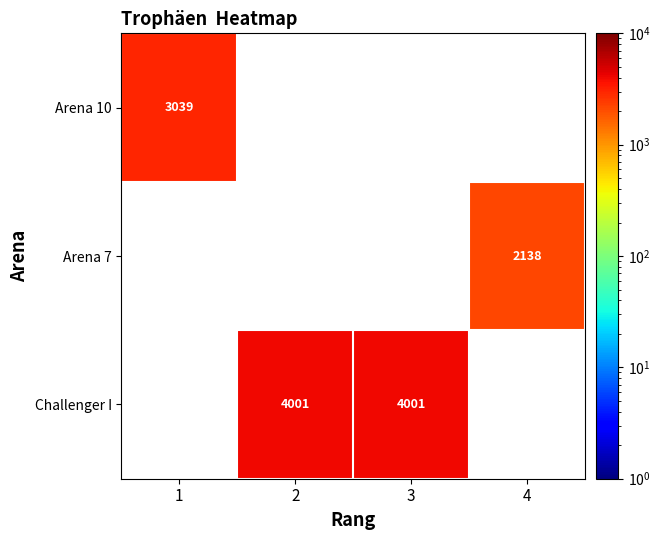

Is it true that Arena 7 equals 2138 at 4?

True